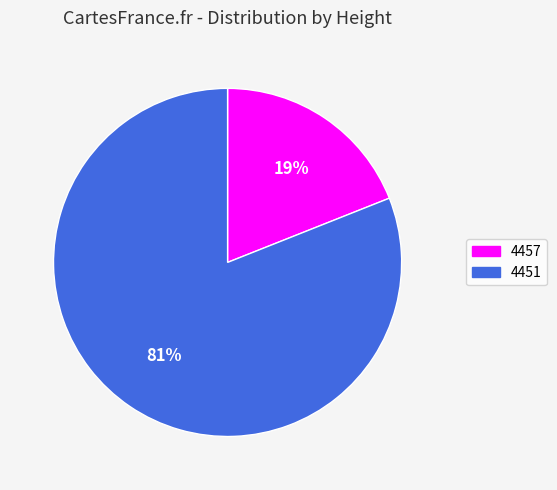

True or false: 4457 accounts for 4% of the total.

False